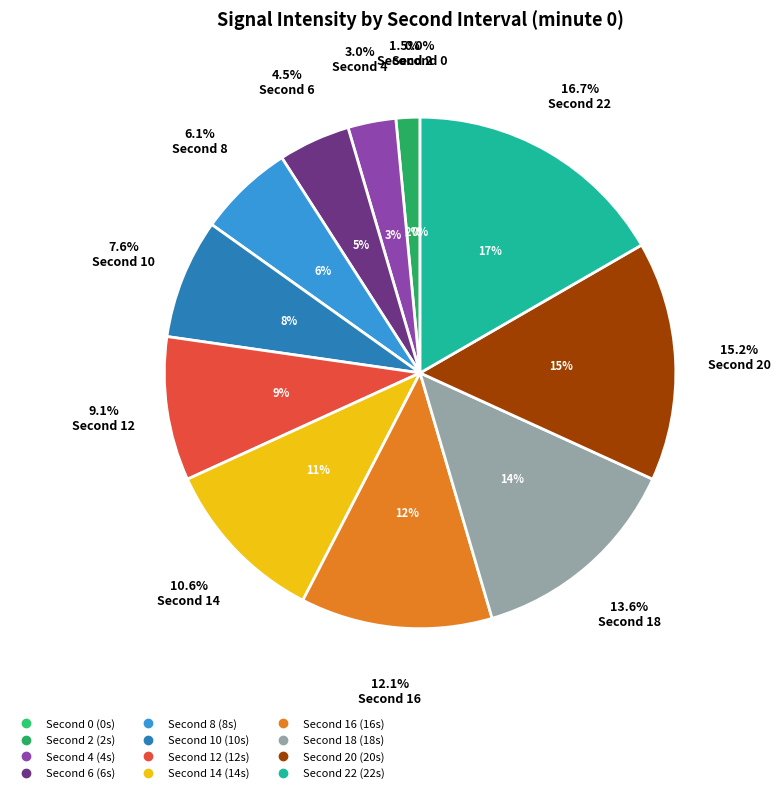

How many segments does this pie chart have?

12